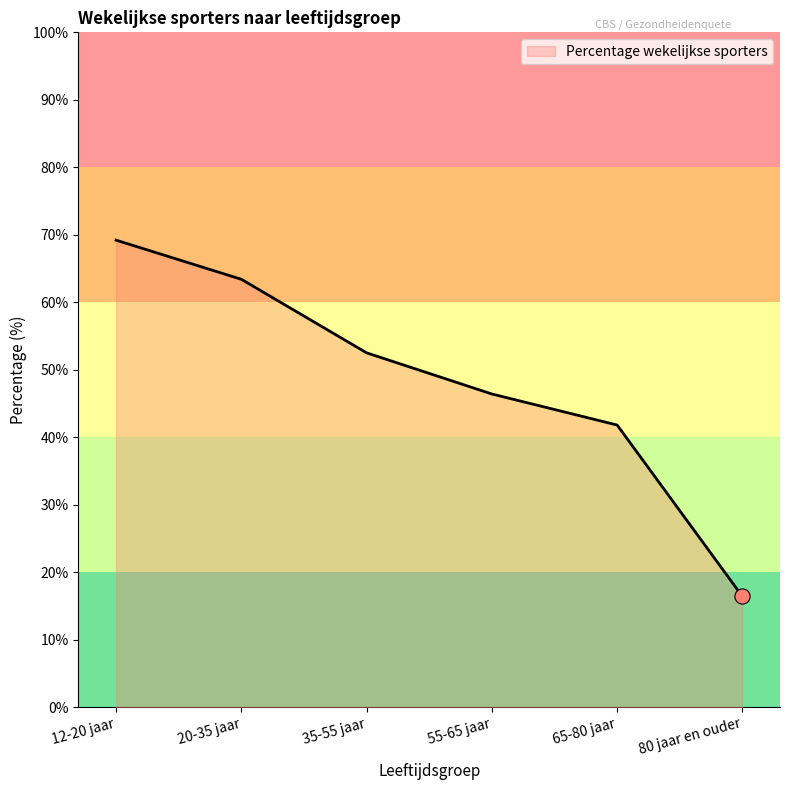

What is the change in value from 12-20 jaar to 55-65 jaar?

-22.8